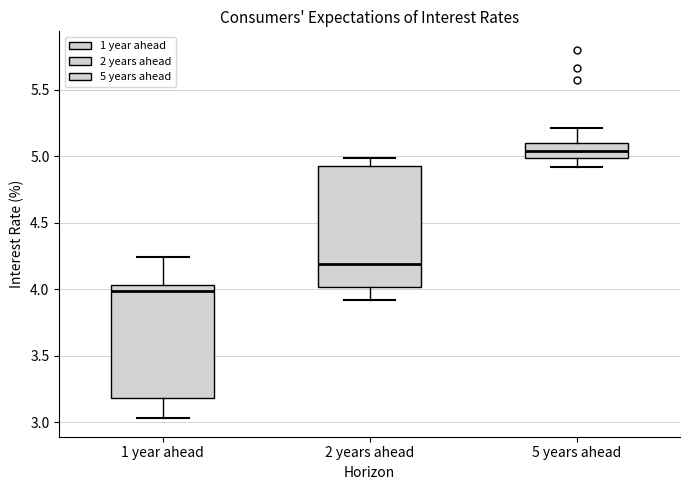

Comparing the boxes themselves (not the whiskers), which one is the tallest?

2 years ahead